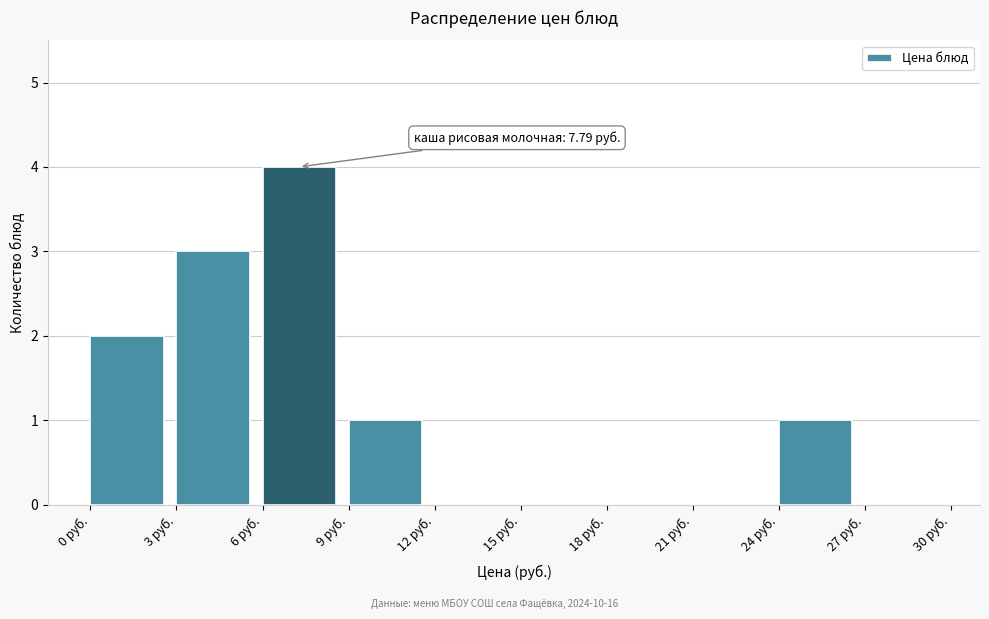

Which range on the x-axis has the tallest bar?

6 to 9